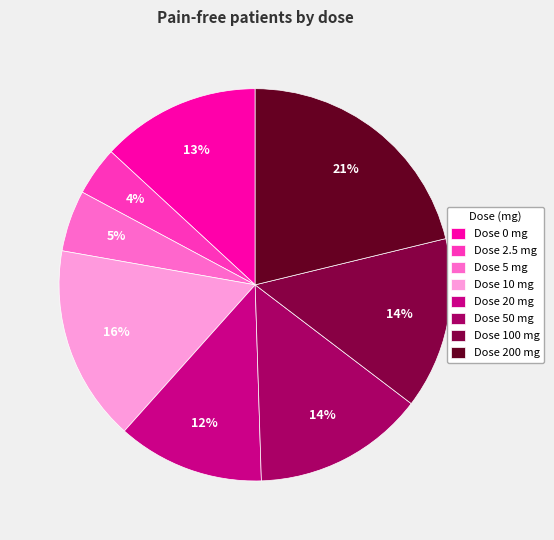

Is the sum of Dose 100 mg and Dose 200 mg greater than half?

No